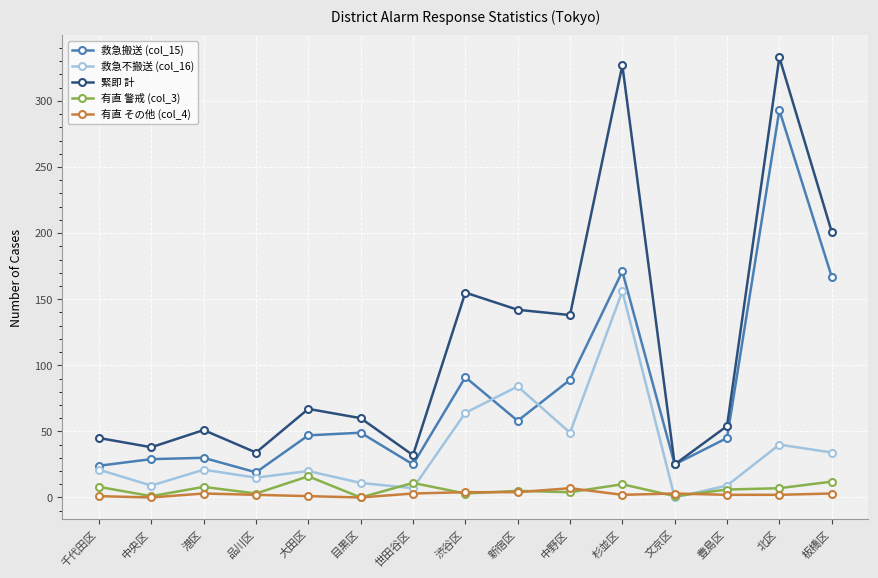

Is the value of 緊即 計 at 目黒区 greater than the value of 有直 警戒 (col_3) at 目黒区?

Yes